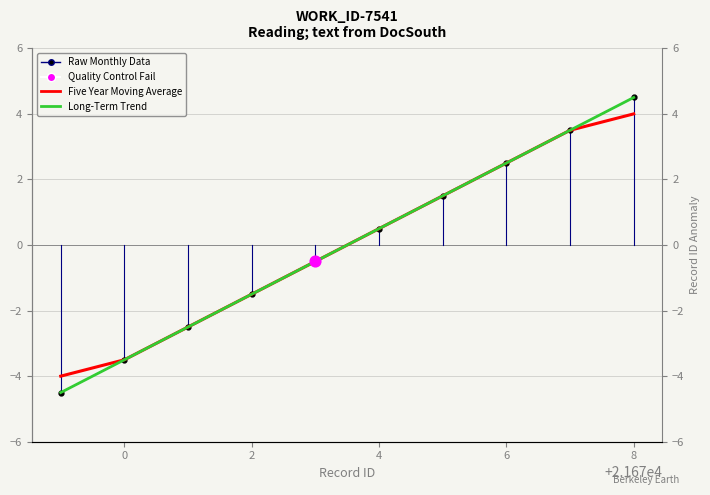

Which series reaches the maximum Y coordinate?

Long-Term Trend